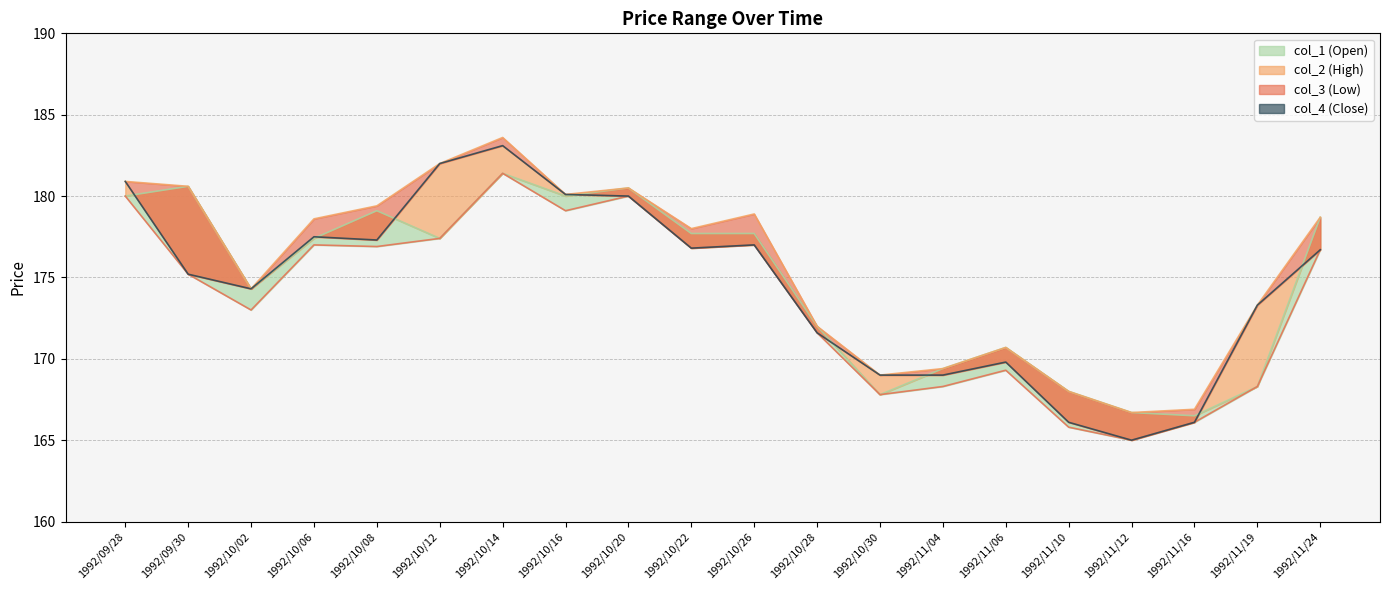

Which series has the largest total across all categories?

col_2 (High)